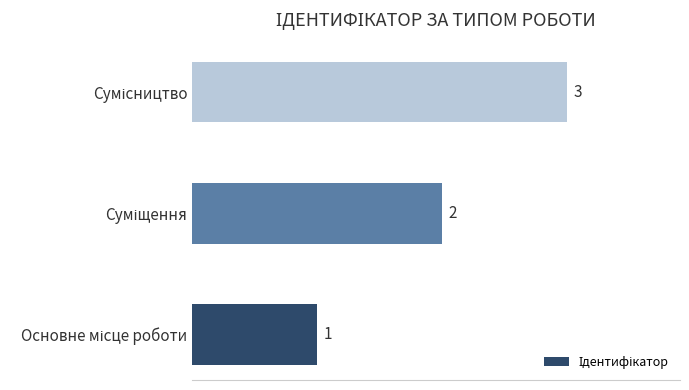

Count the values in the range 1 to 3.

3